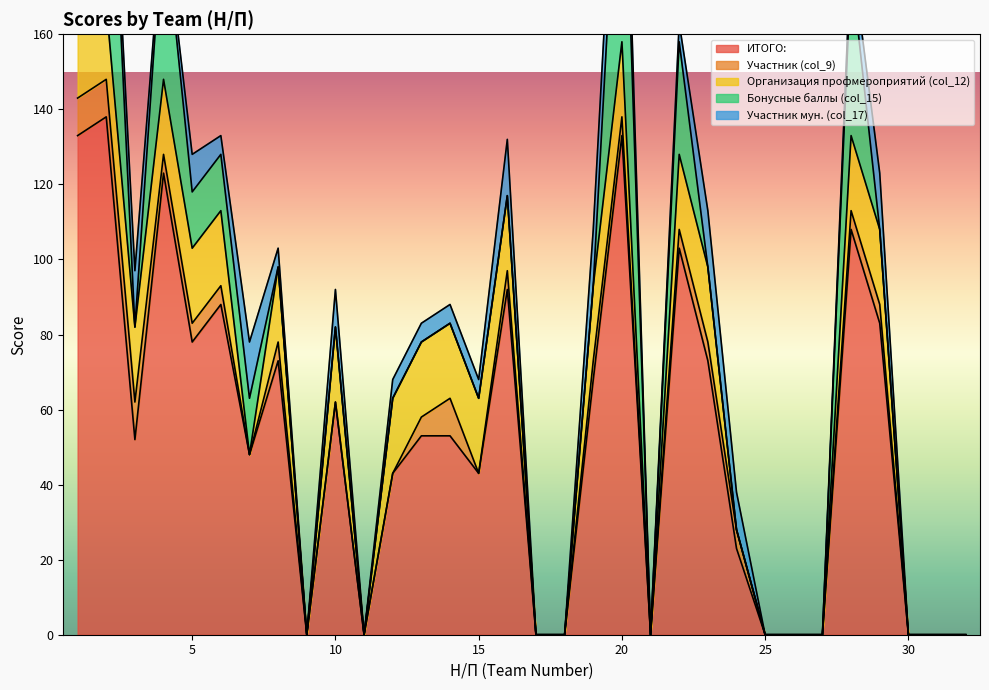

True or false: ИТОГО: has a value of 78 at 5.

True